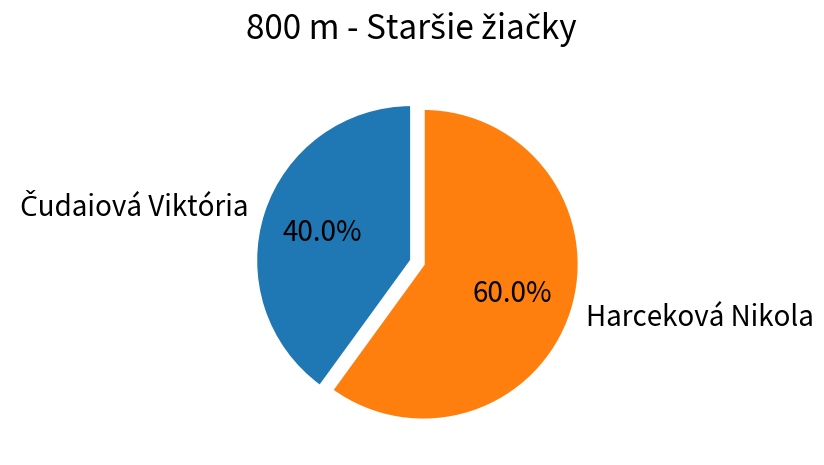

Which category has the biggest portion of the pie?

Harceková Nikola